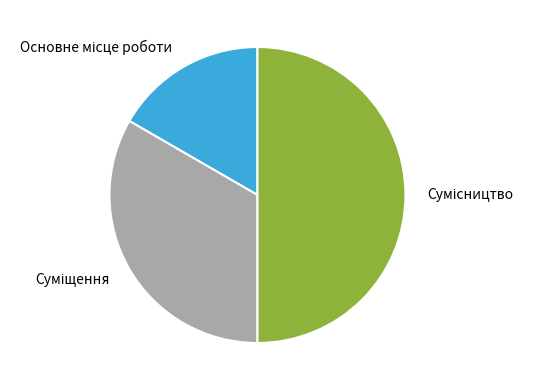

How many slices are in this pie chart?

3